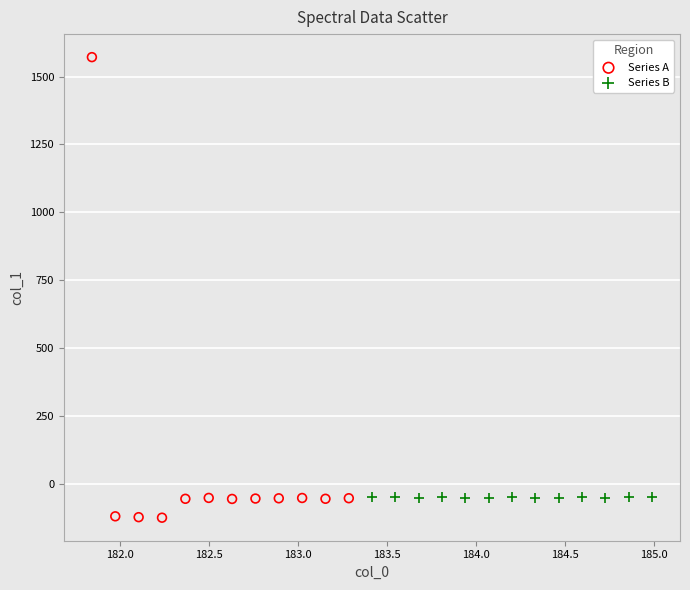

Which series has the widest spread of Y values?

Series A